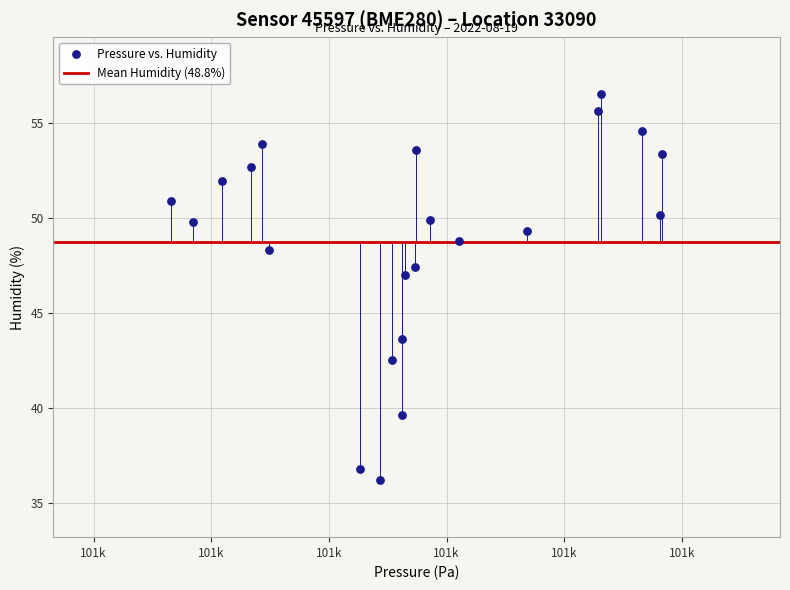

What is the range of X values (max minus min)?

417.5